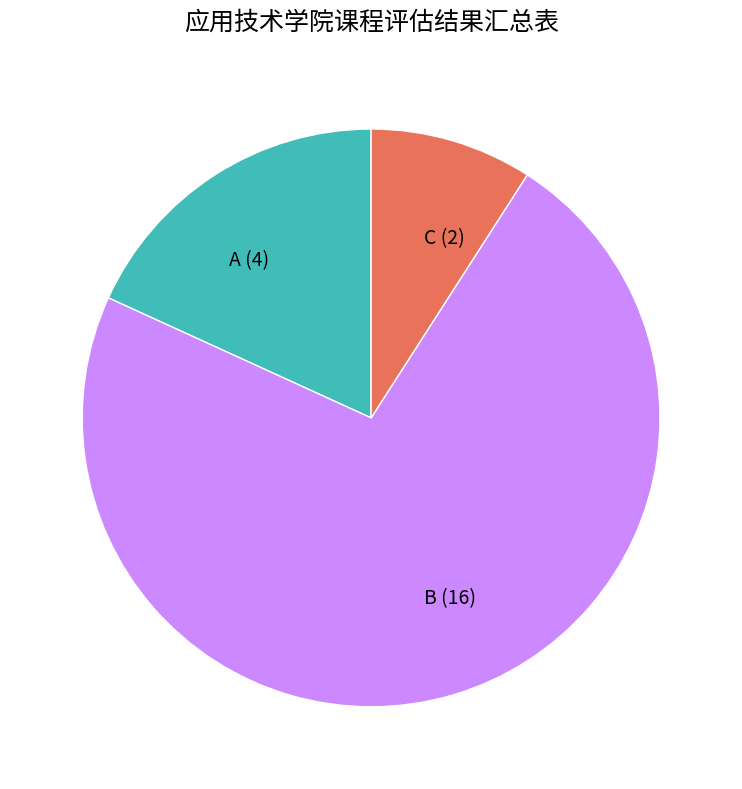

The A slice represents 18% of the pie. True or false?

True